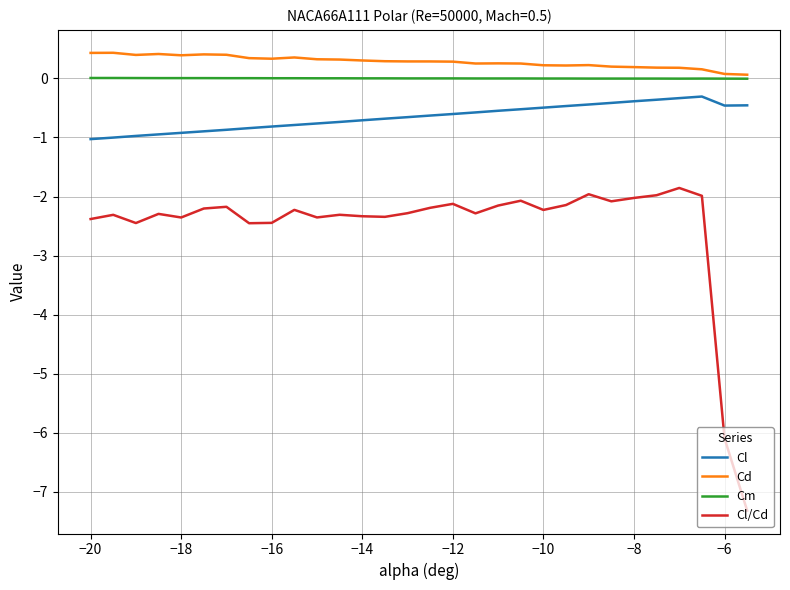

How many lines are shown in the chart?

4